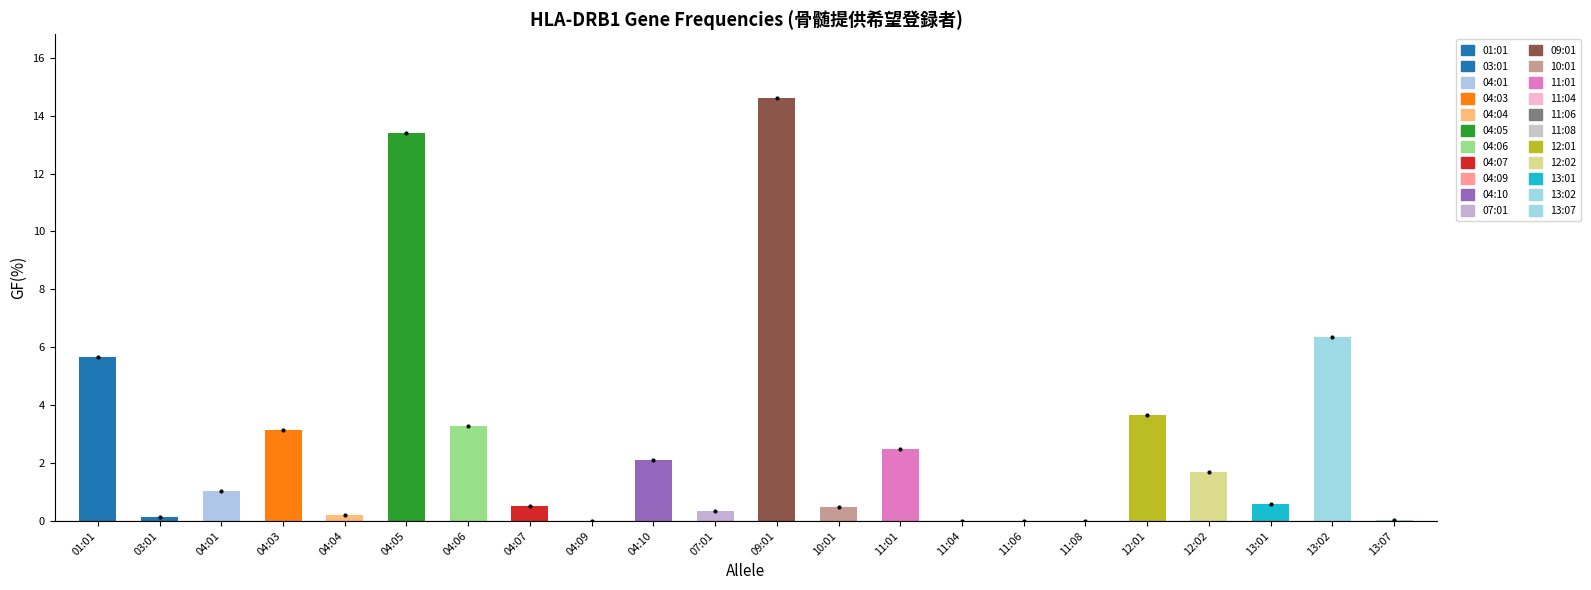

What is the value of the 12th bar from the left?

14.6